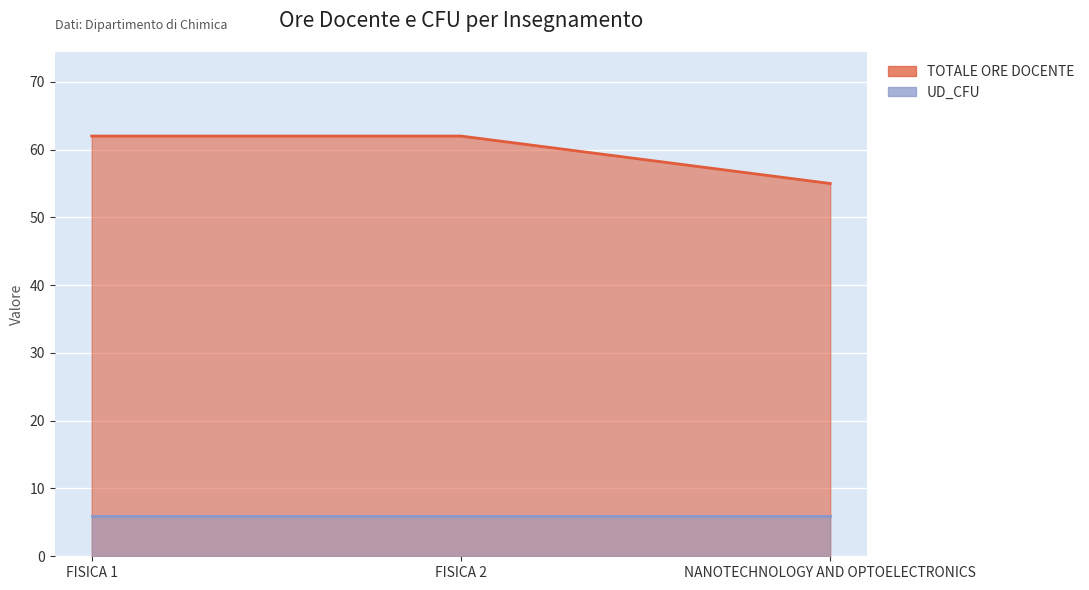

The chart shows a value of 62 at FISICA 1. True or false?

True